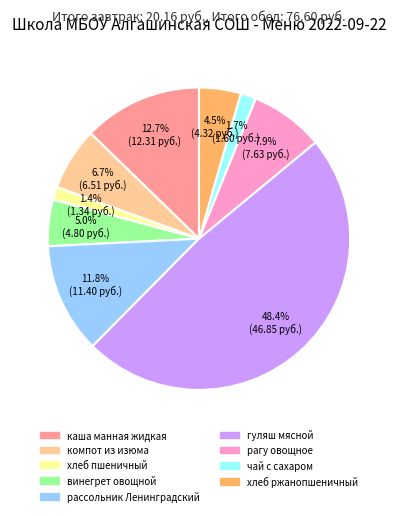

To the nearest percent, what is the combined percentage of рассольник Ленинградский and хлеб ржанопшеничный?

16%